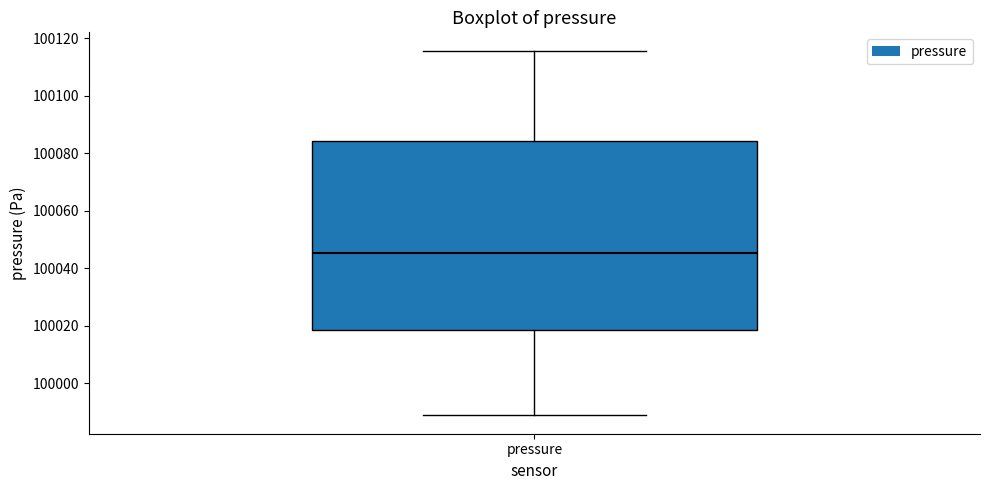

Read this box plot against the y-axis: the position of the median line, the range covered by the box, and the ends of both whiskers. The values are not printed on the chart, so give them approximately, as read against the axis.

median 100046, box 100018 to 100084, whiskers 99988 to 100116